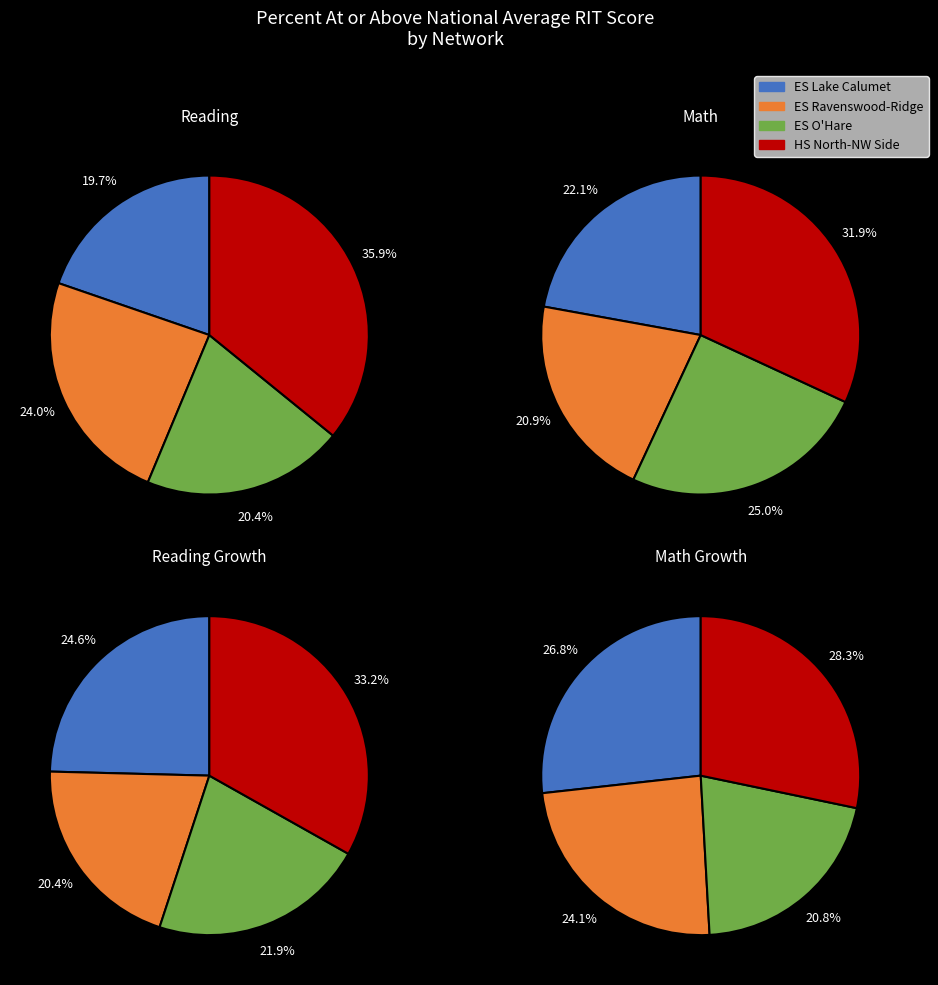

How many slices are in this pie chart?

4